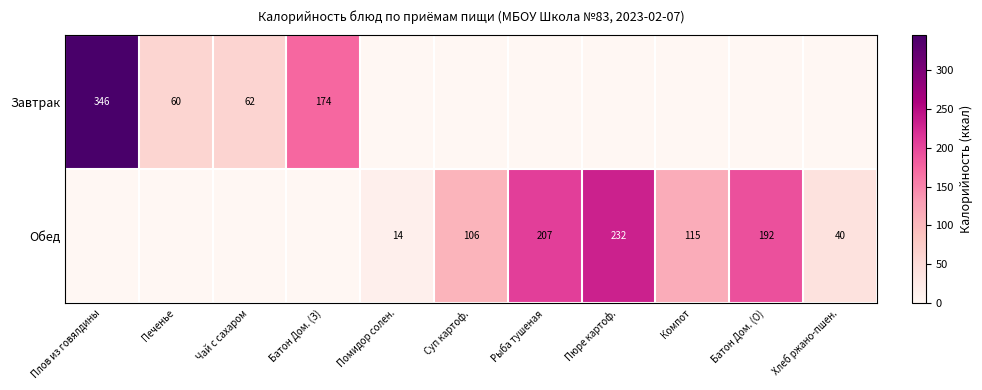

True or false: Завтрак has a value of 496 at Плов из говялдины.

False